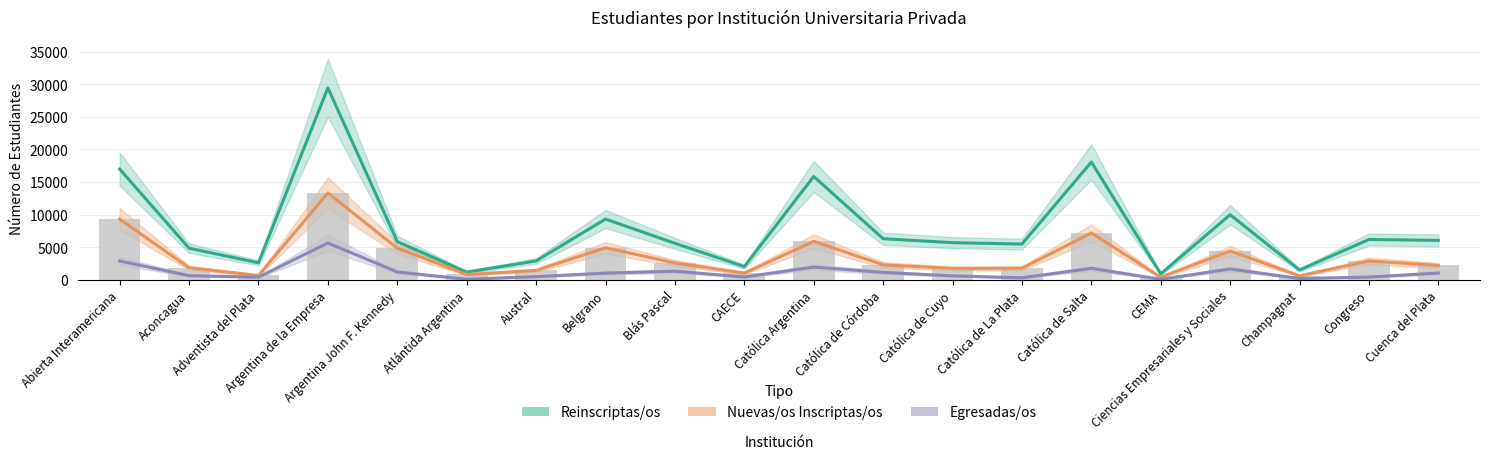

What is the sum of all Reinscriptas/os values?

156618